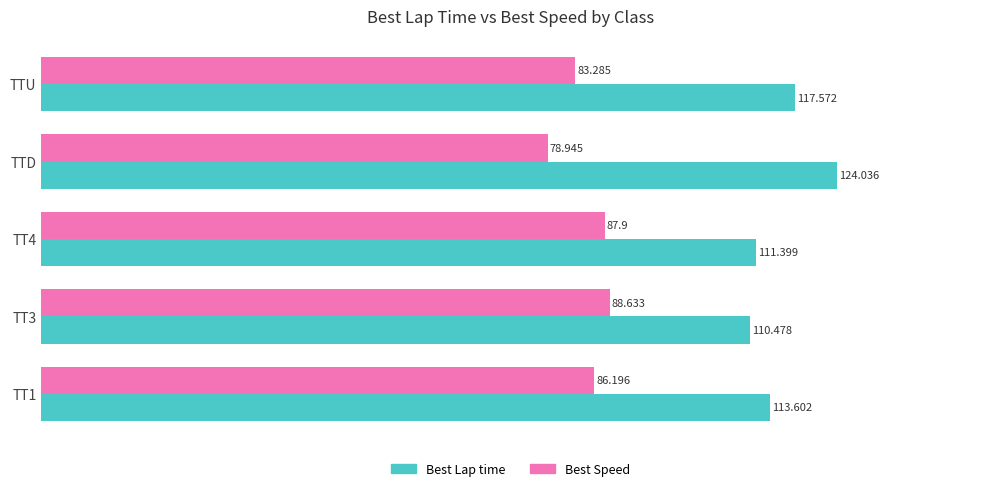

Which series has the widest spread of values?

Best Lap time